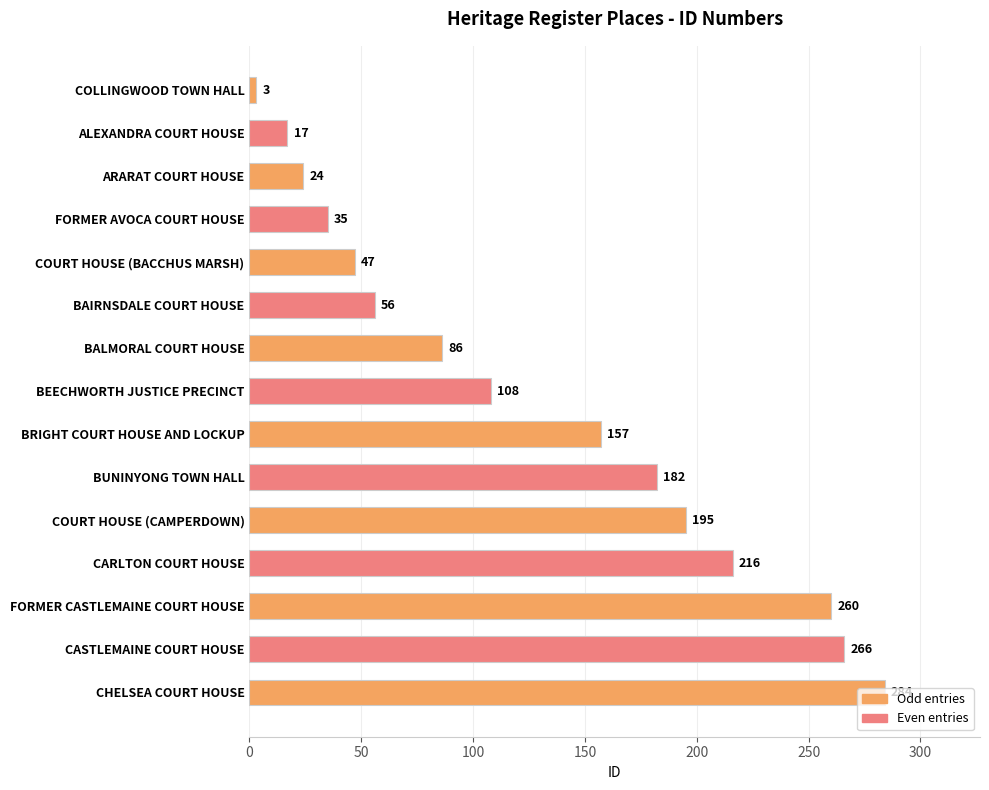

Read the value at ALEXANDRA COURT HOUSE.

17